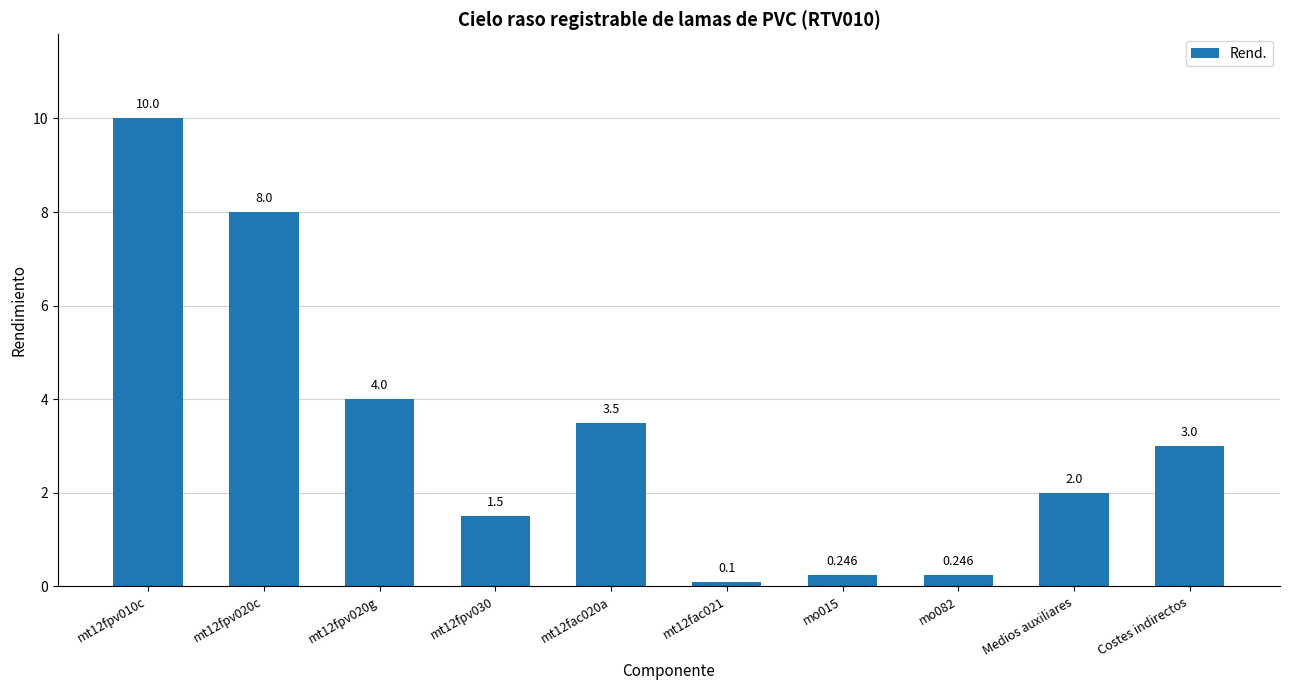

How many data points does each series have?

10